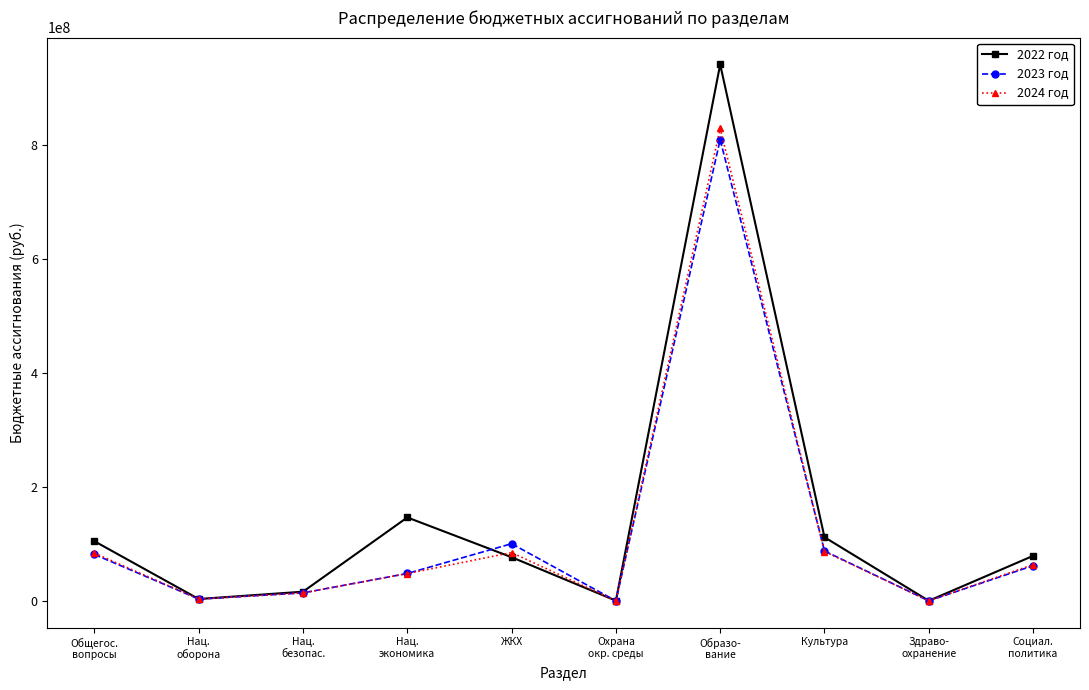

How many interior local valleys does the 2024 год series have?

3